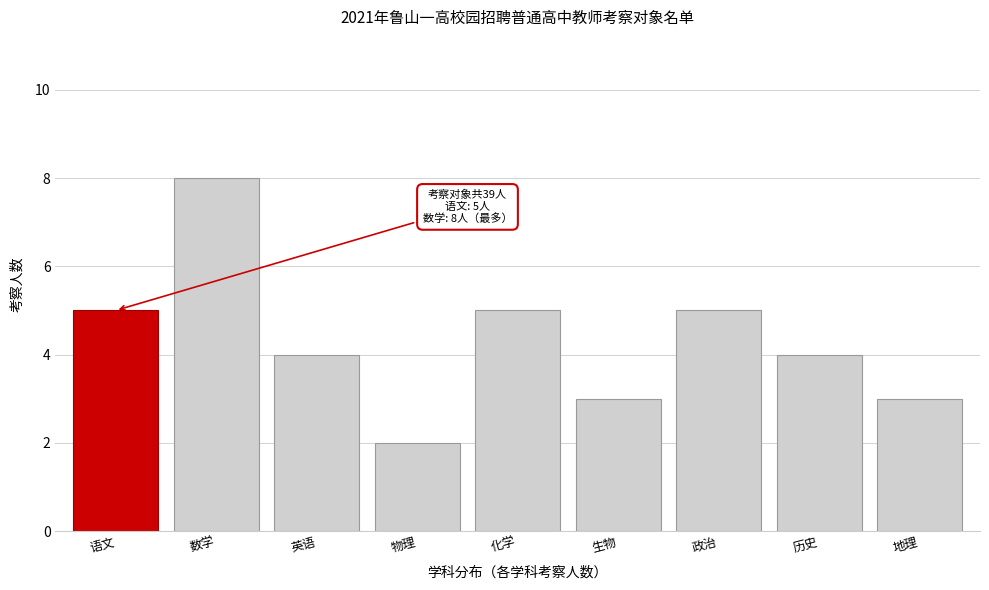

Reading right to left, extract all data points from this chart.

地理=3	历史=4	政治=5	生物=3	化学=5	物理=2	英语=4	数学=8	语文=5